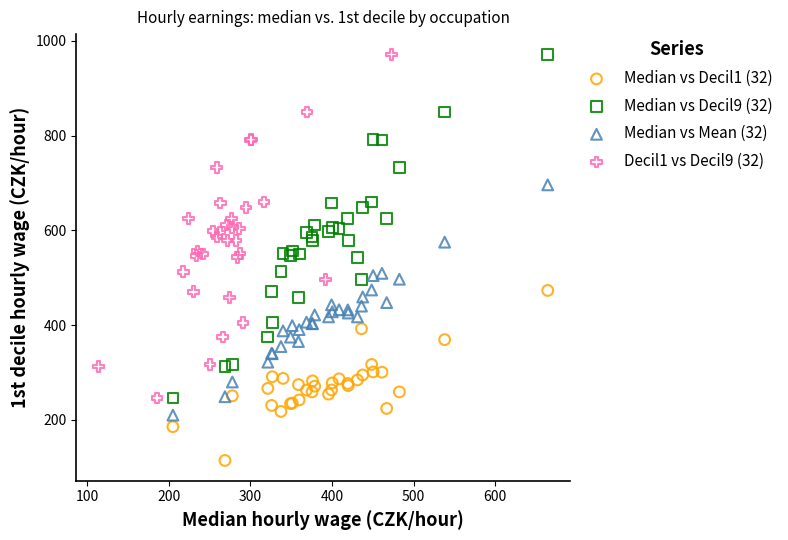

Which series reaches the minimum Y coordinate?

Median vs Decil1 (32)